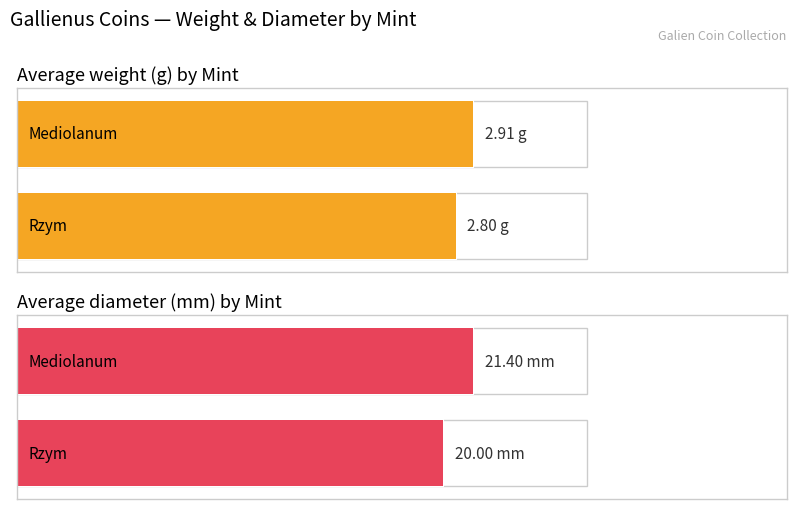

Reading left to right, transcribe all the data shown in this chart.

Average weight (g) by Mint: 0=2.9	1=2.8
Average diameter (mm) by Mint: 0=21.4	1=20.0